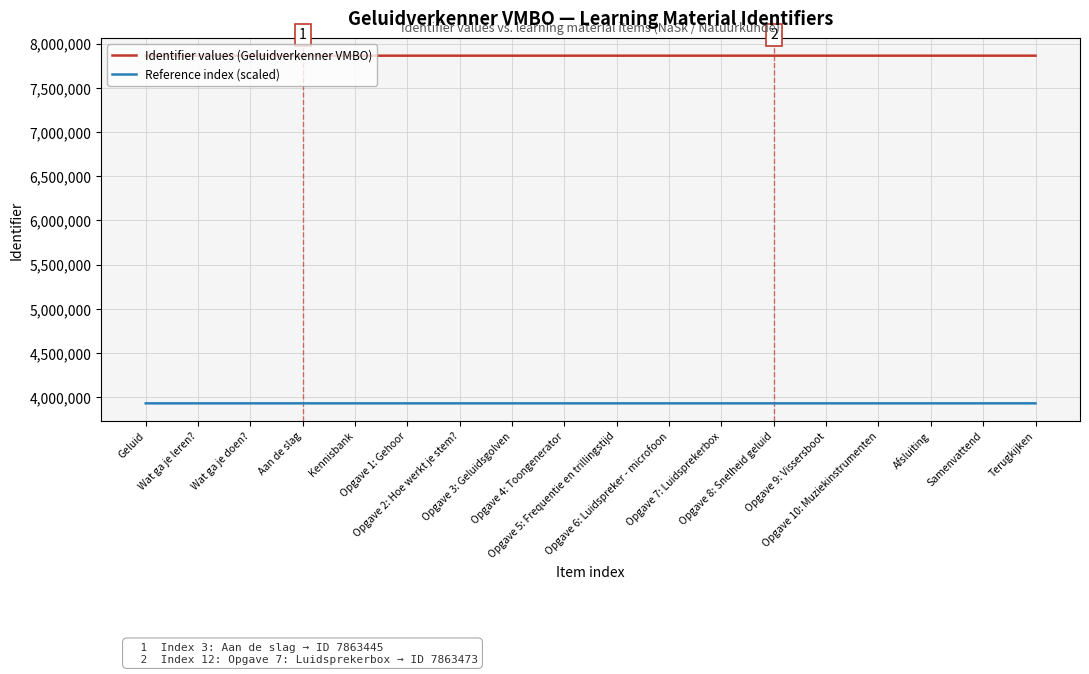

Is the value of Identifier values (Geluidverkenner VMBO) at Wat ga je leren? greater than the value of Reference index (scaled) at Opgave 10: Muziekinstrumenten?

Yes